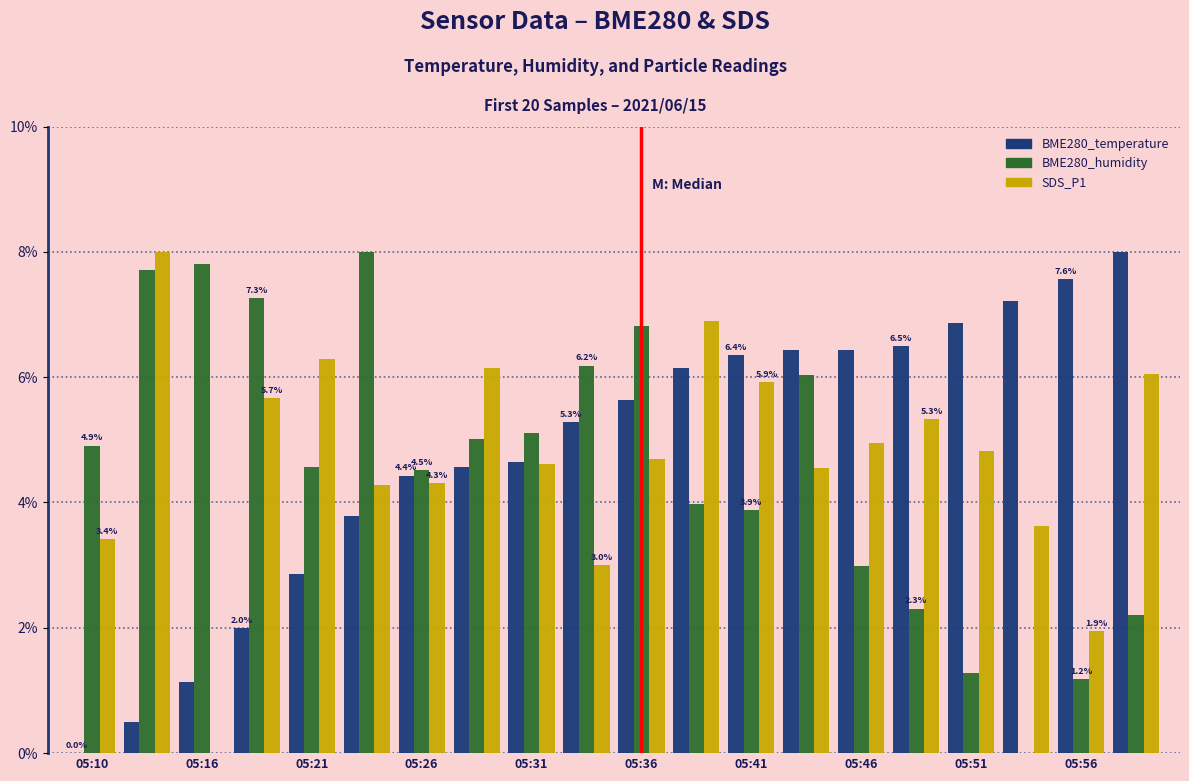

What is the sum of all SDS_P1 values?

94.5